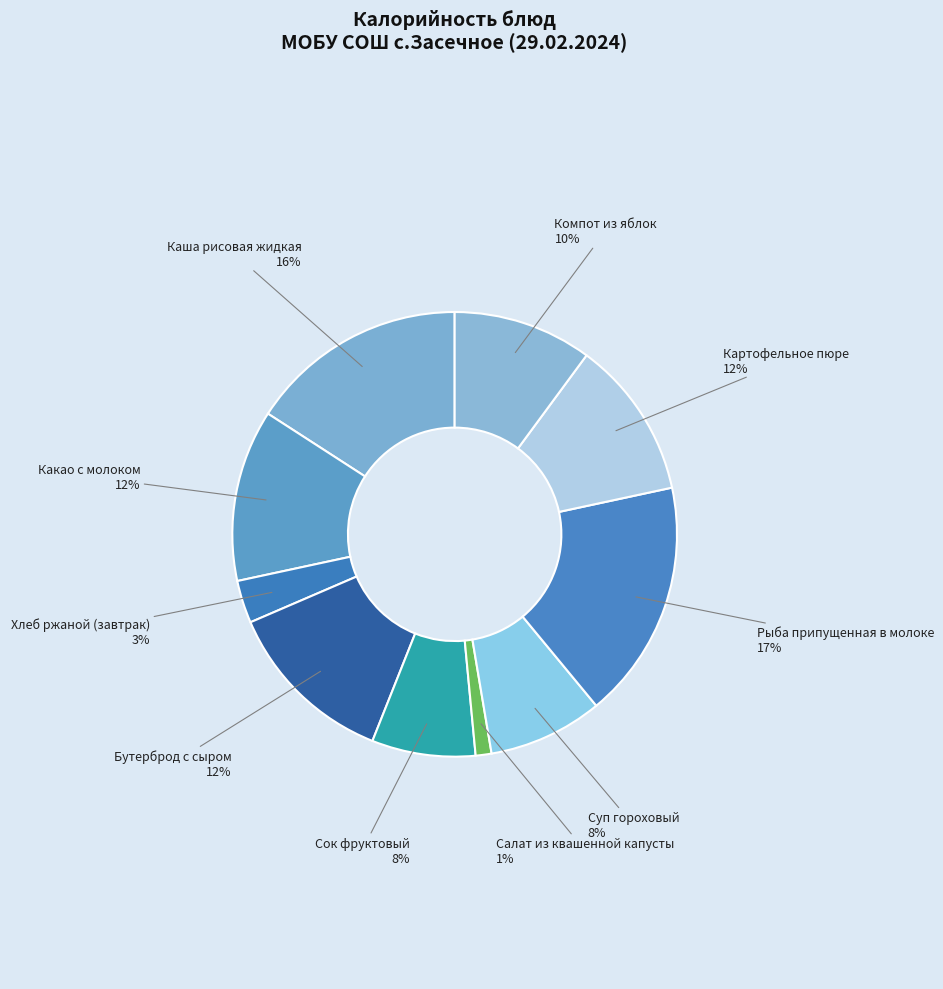

What percentage is the Хлеб ржаной (завтрак) slice, to the nearest percent?

3%